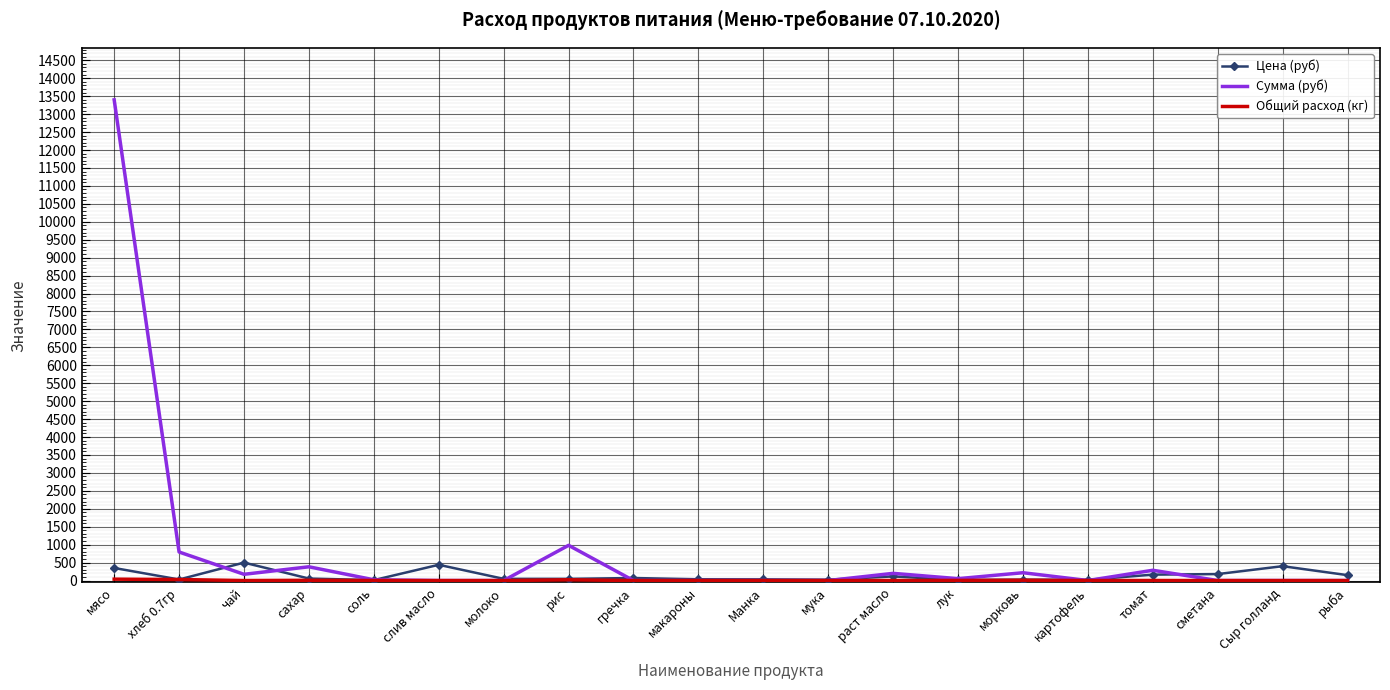

Count the number of data series in this chart.

3